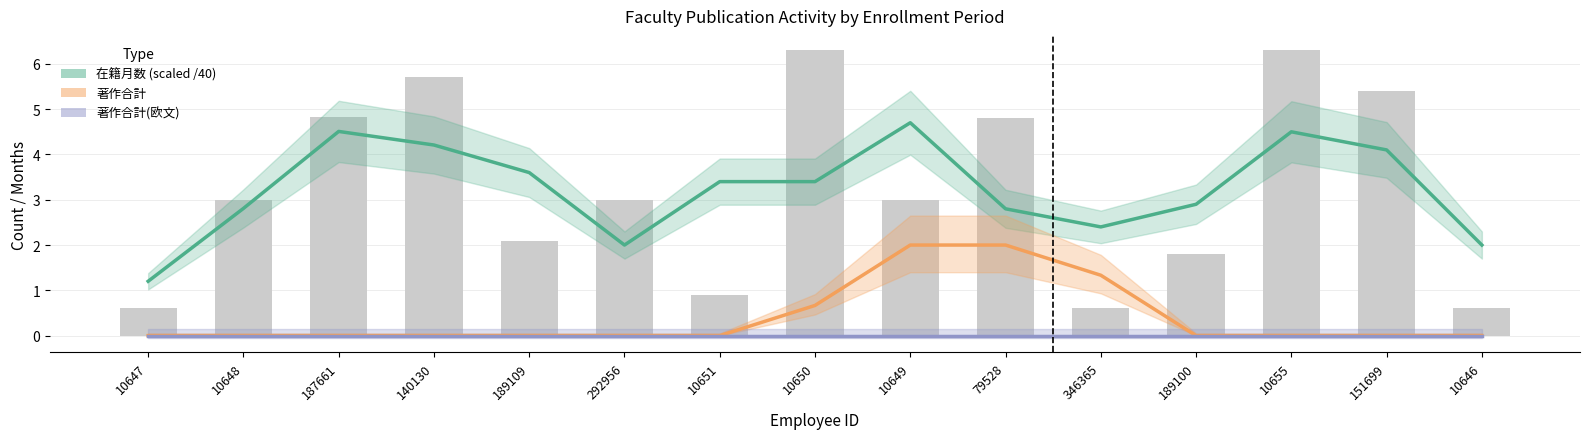

Is it true that 著作合計 equals 1.0 at 10651?

False